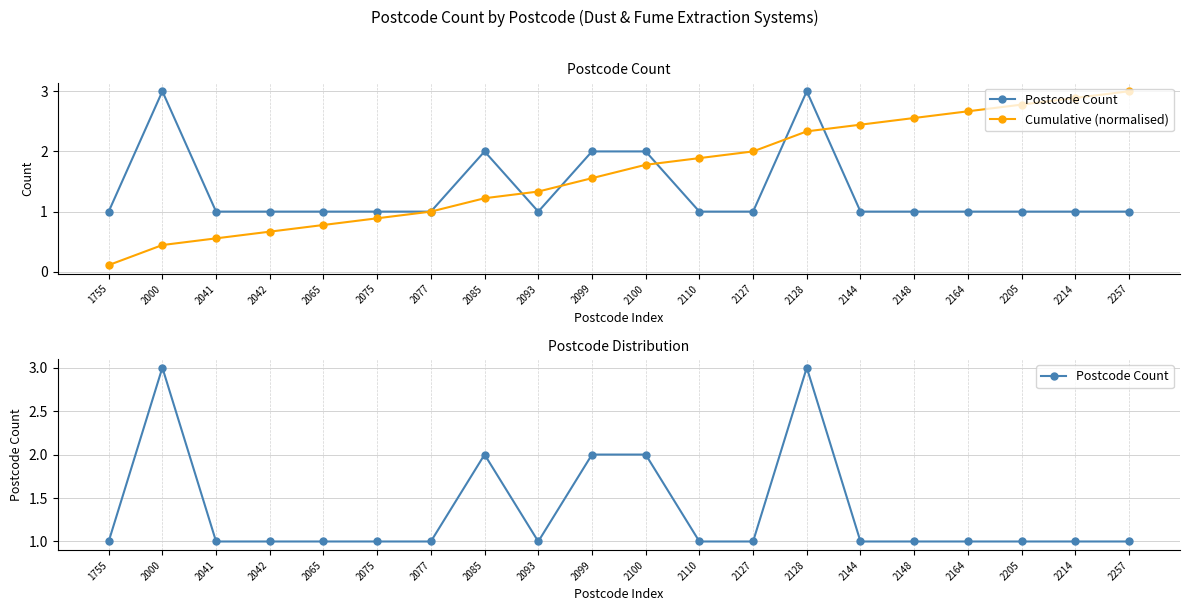

What is the approximate value of Cumulative (normalised) at 2085?

1.2